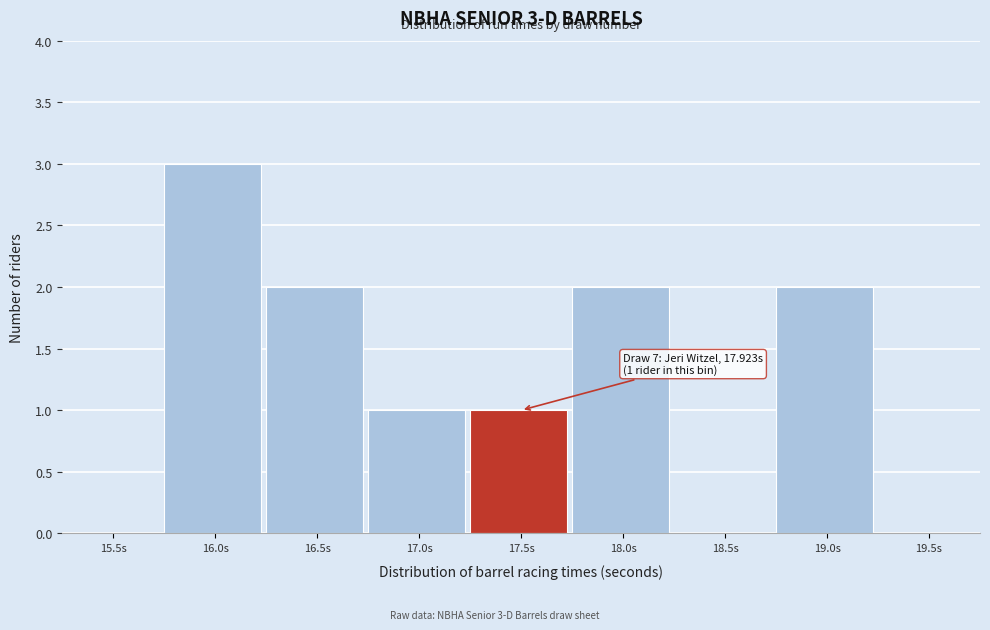

Reading right to left, extract all data points from this chart.

19.5s=0	19.0s=2	18.5s=0	18.0s=2	17.5s=1	17.0s=1	16.5s=2	16.0s=3	15.5s=0